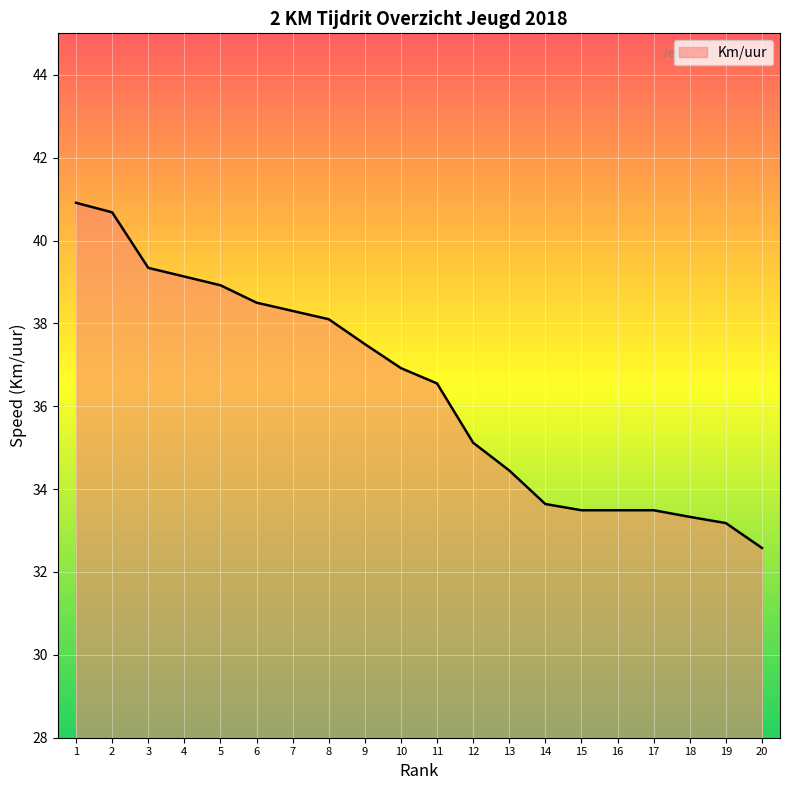

Is it true that the value at 10 is 36.9?

True